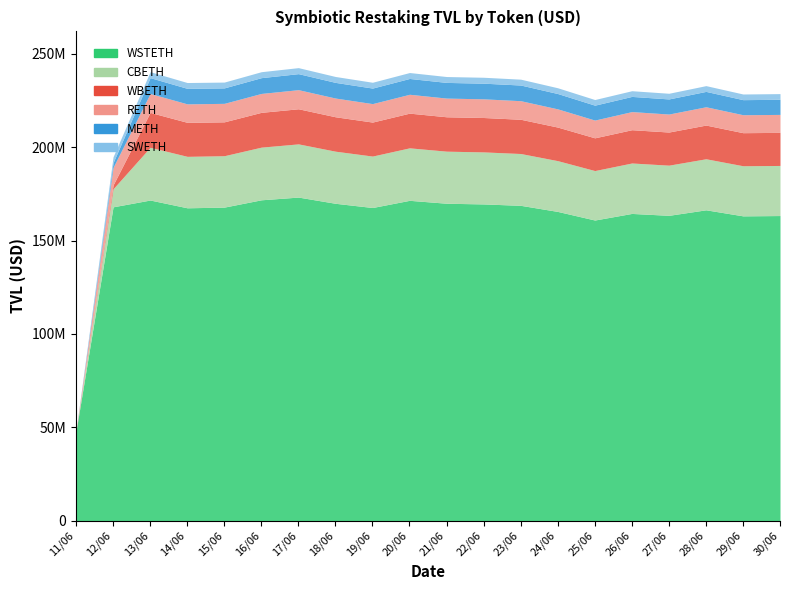

The value of CBETH at 19/06 is 43144646.4. True or false?

False